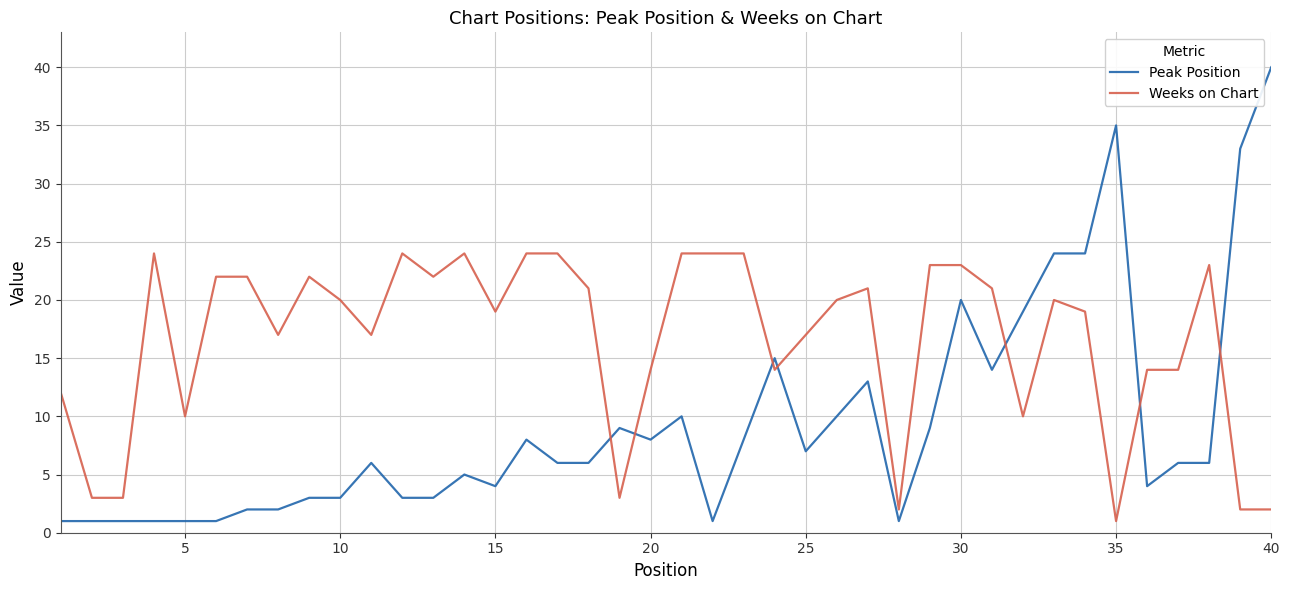

What is the sum of all Weeks on Chart values?

665